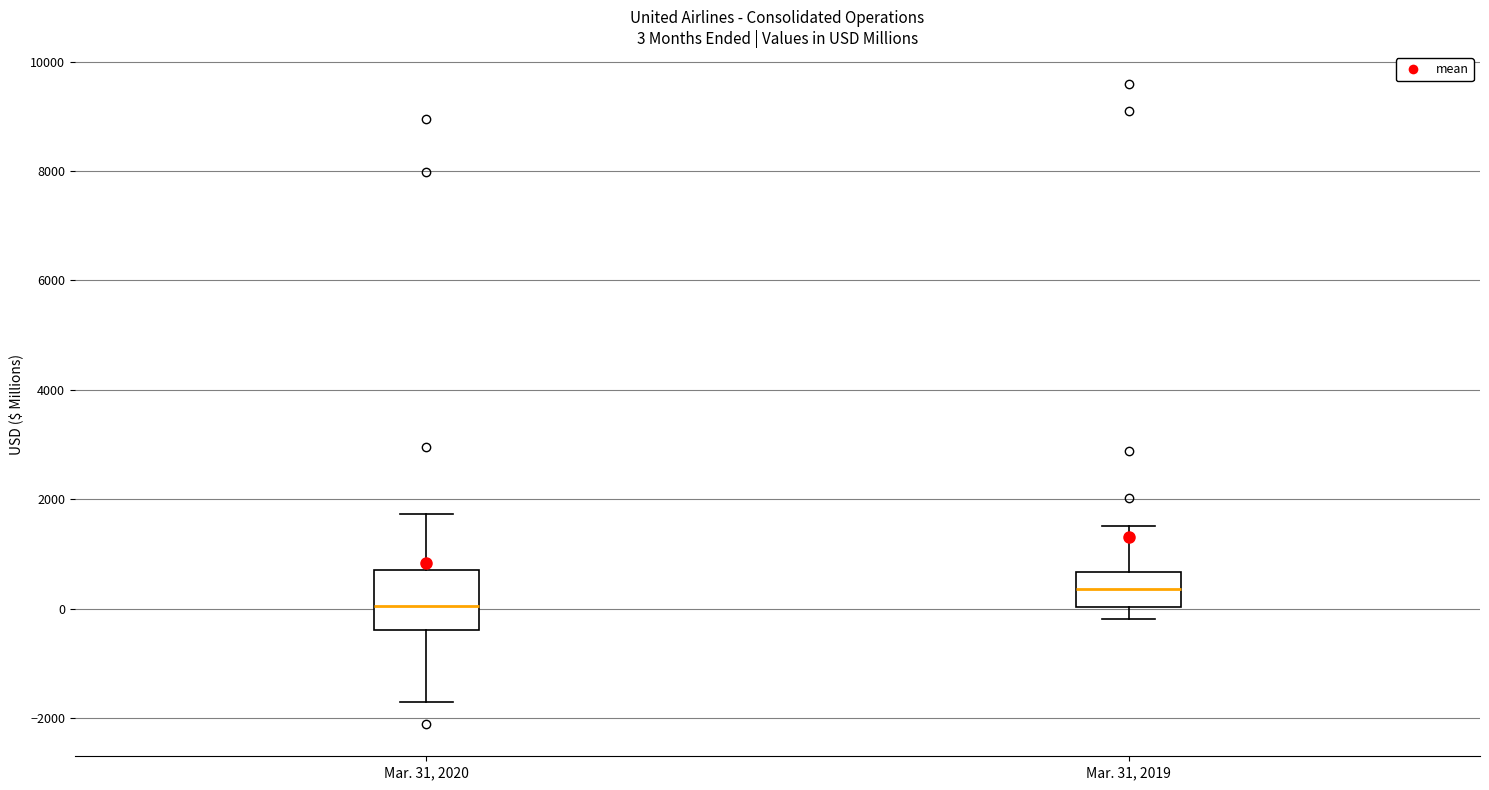

Which box has the highest median line?

Mar. 31, 2019